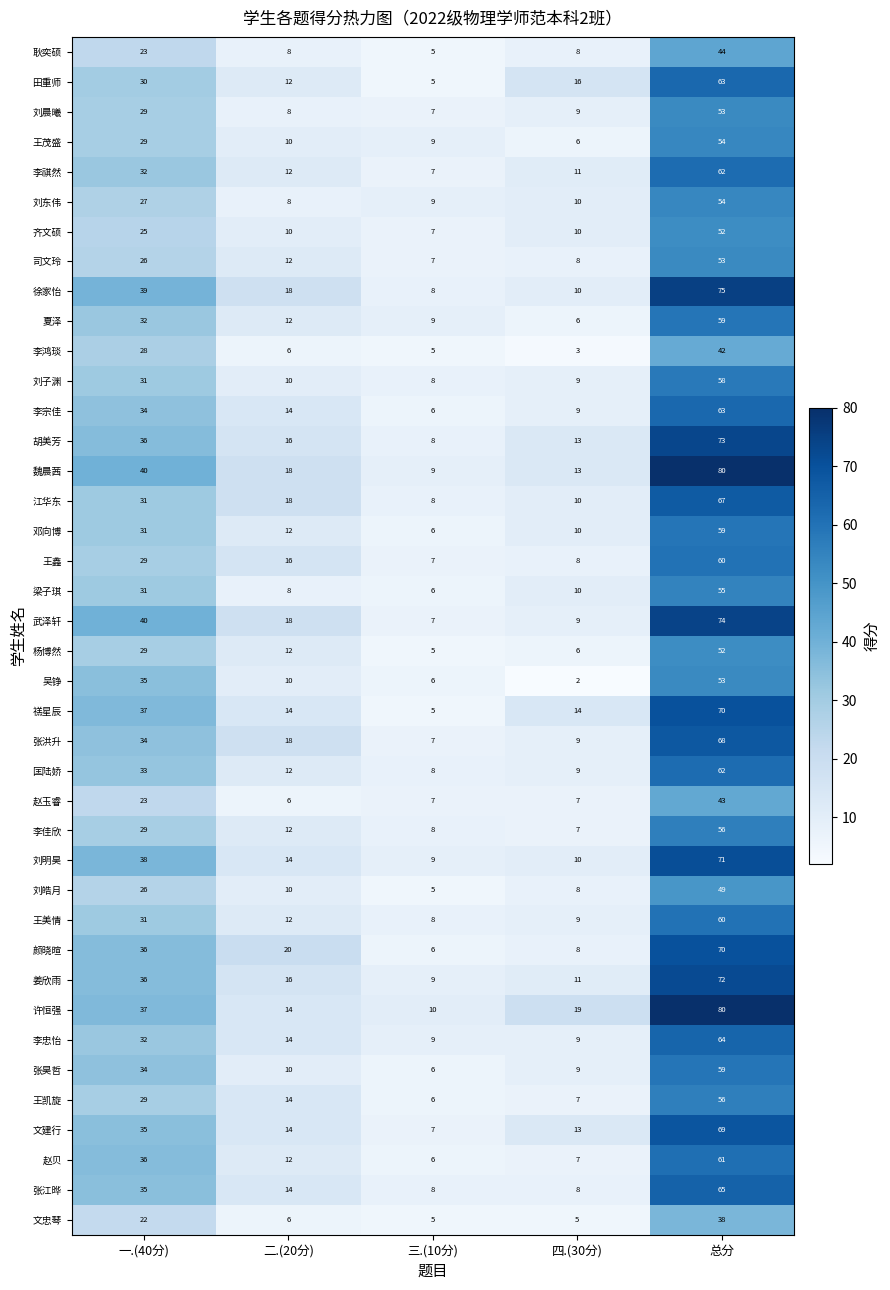

What is the difference between the highest and lowest values at 三.(10分)?

5